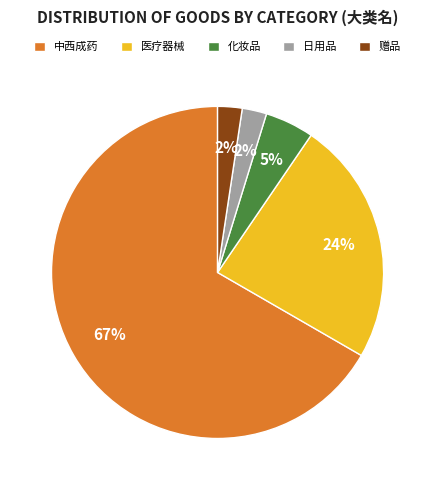

The 日用品 slice represents 10% of the pie. True or false?

False